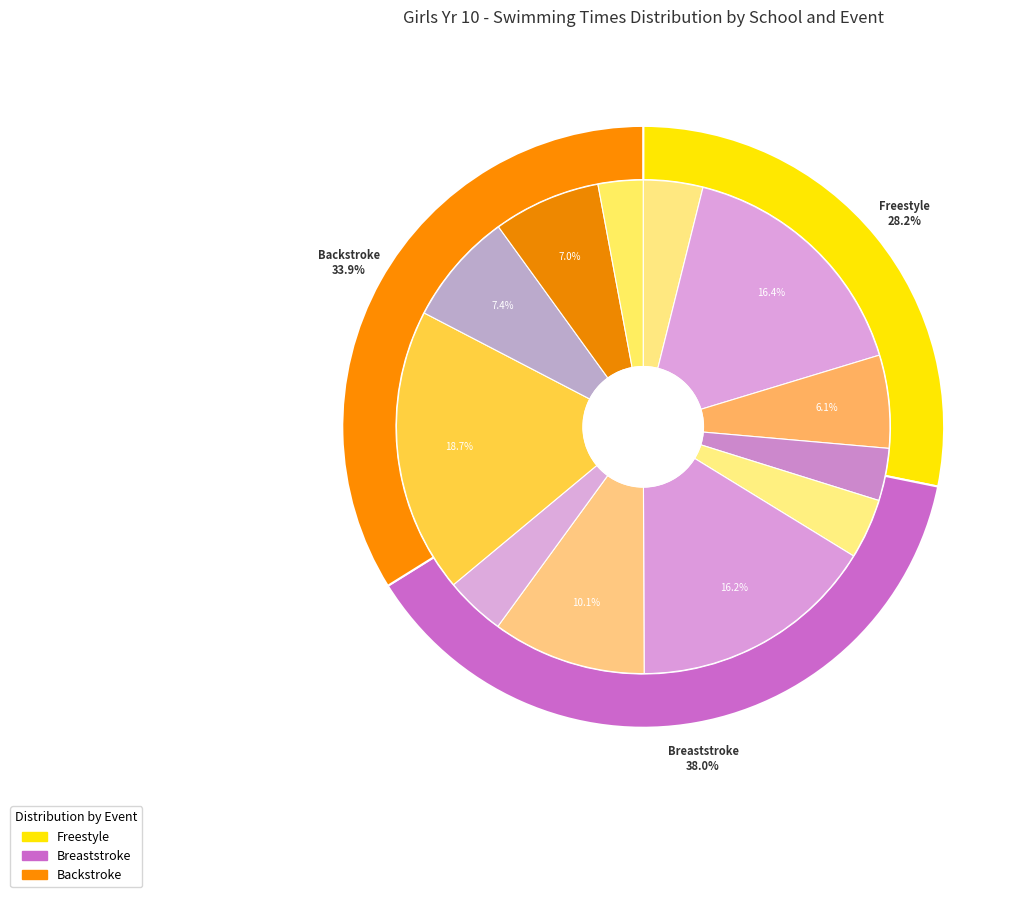

Is there any slice that represents more than half of the pie?

No